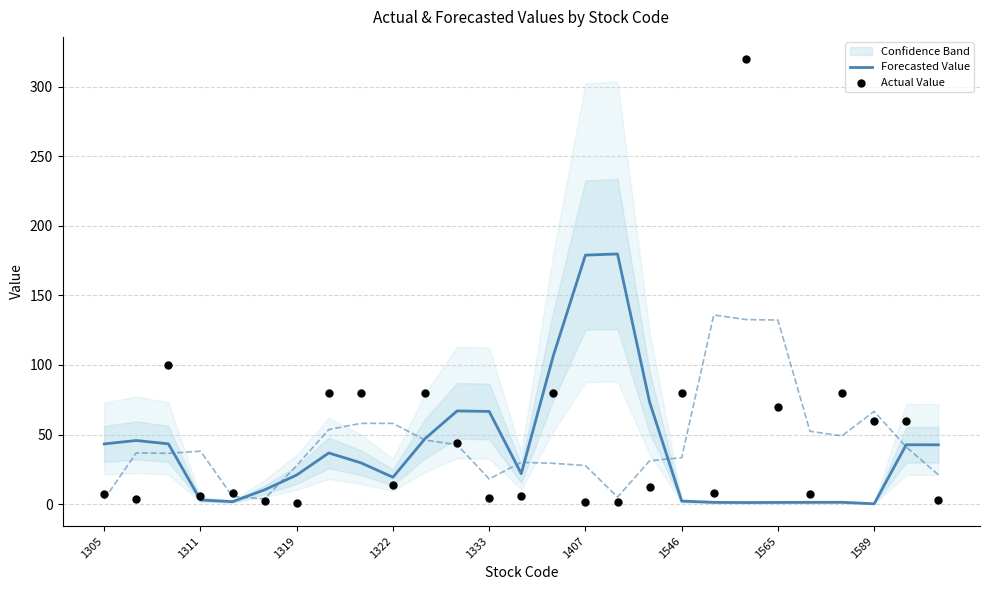

At which category is the sum across all series the highest?

20